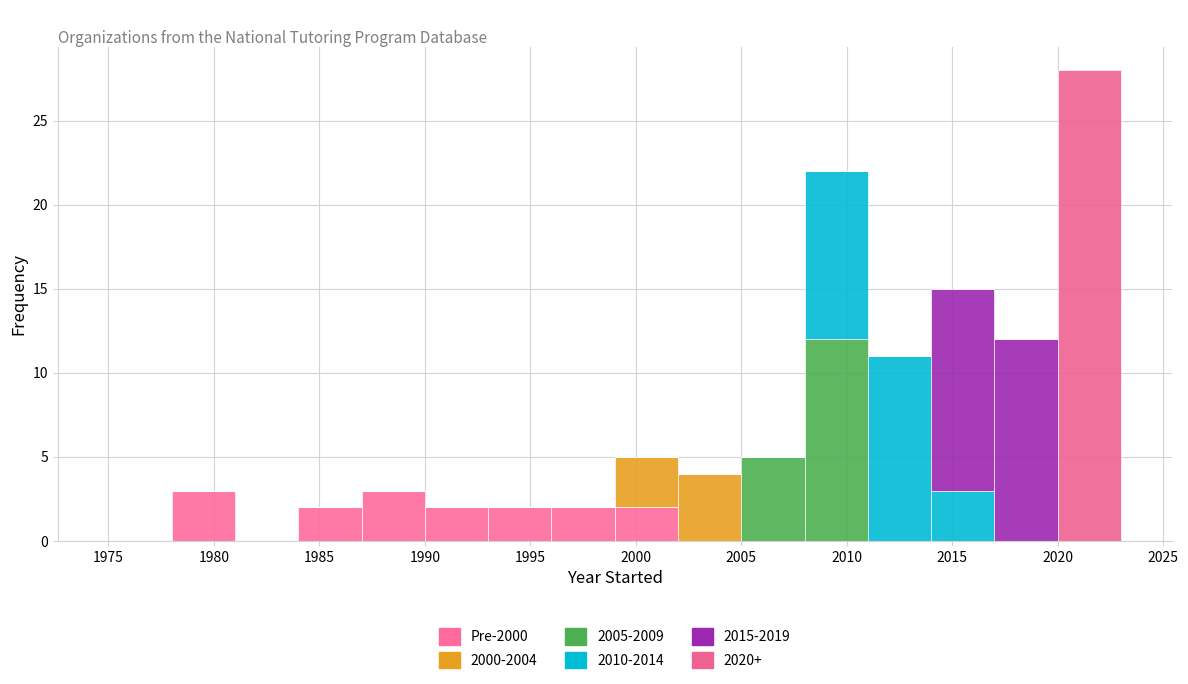

What is the total height of the stacked bar covering 1996 to 1999 on the x-axis? The values are not printed on the chart, so give them approximately, as read against the axis.

2